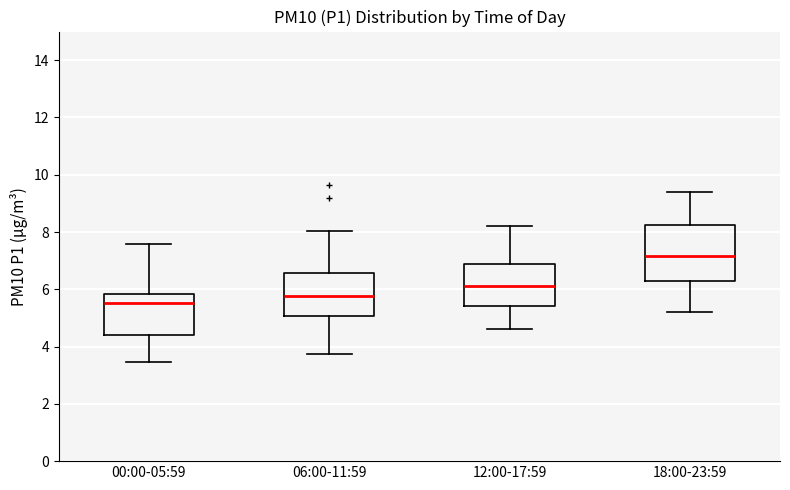

Which box has the lowest median line?

00:00-05:59